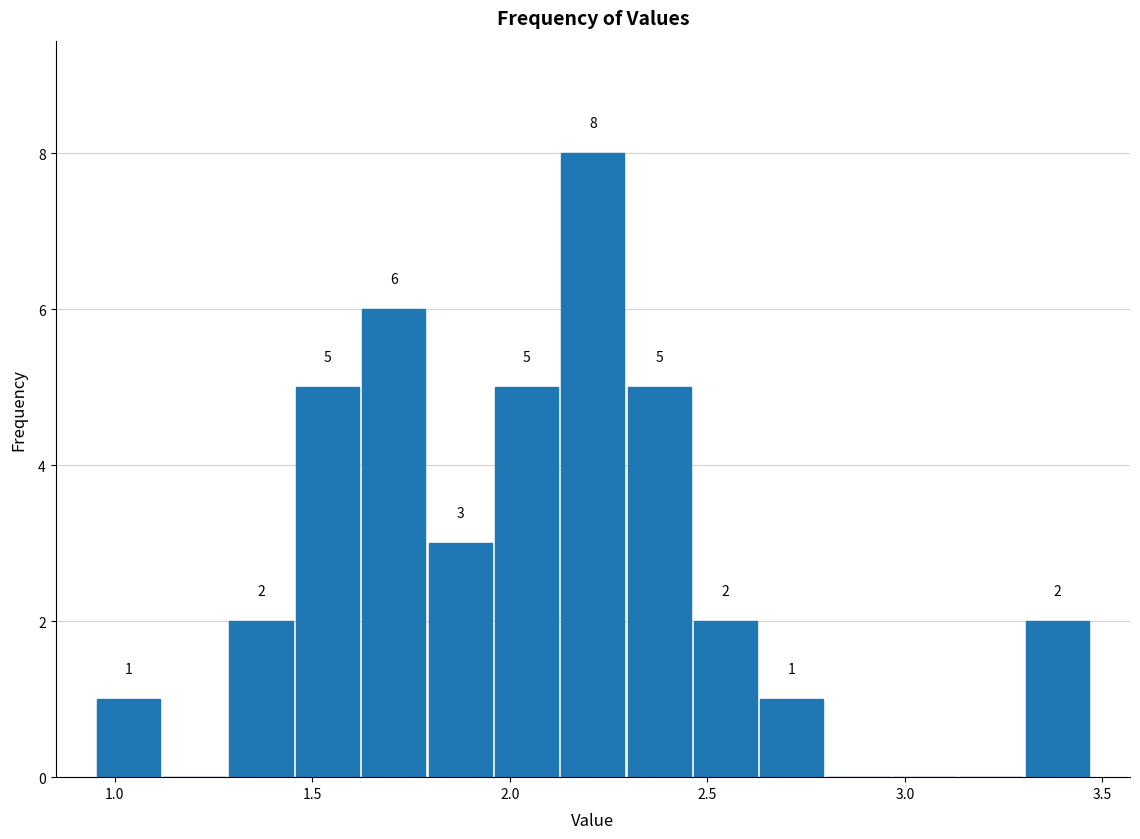

Around what value on the x-axis is the tallest bar? Give the approximate position of its centre, as read against the axis.

2.20